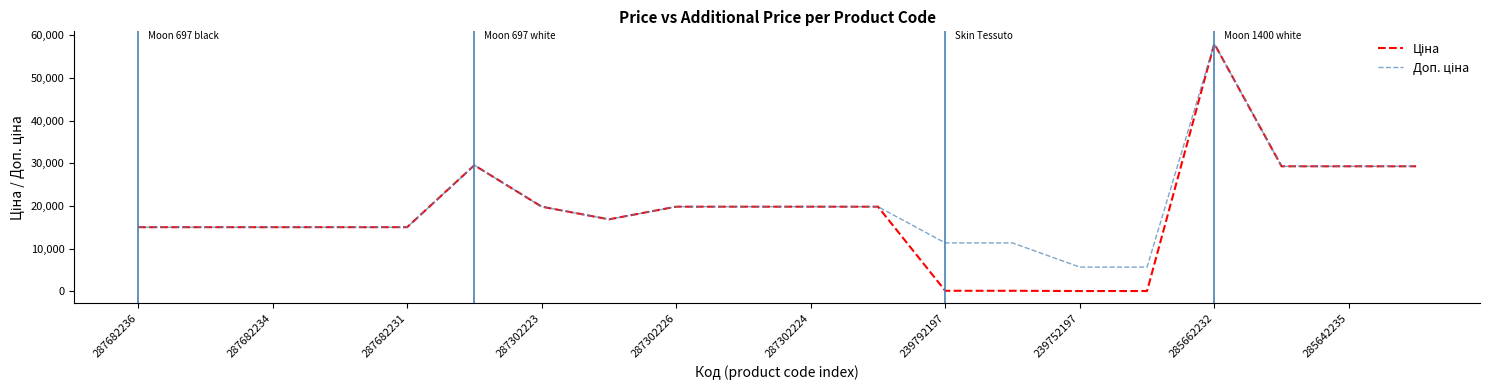

How many lines are shown in the chart?

2